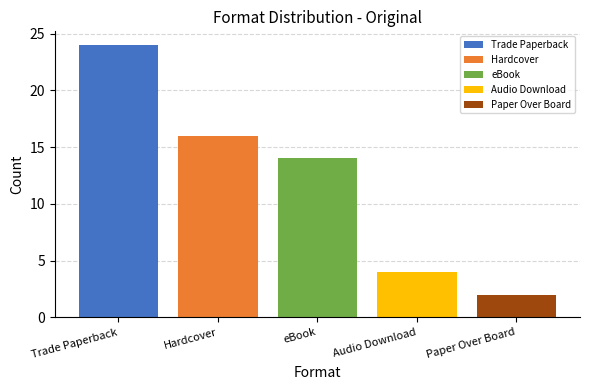

The Audio Download series shows 6 at eBook. True or false?

False